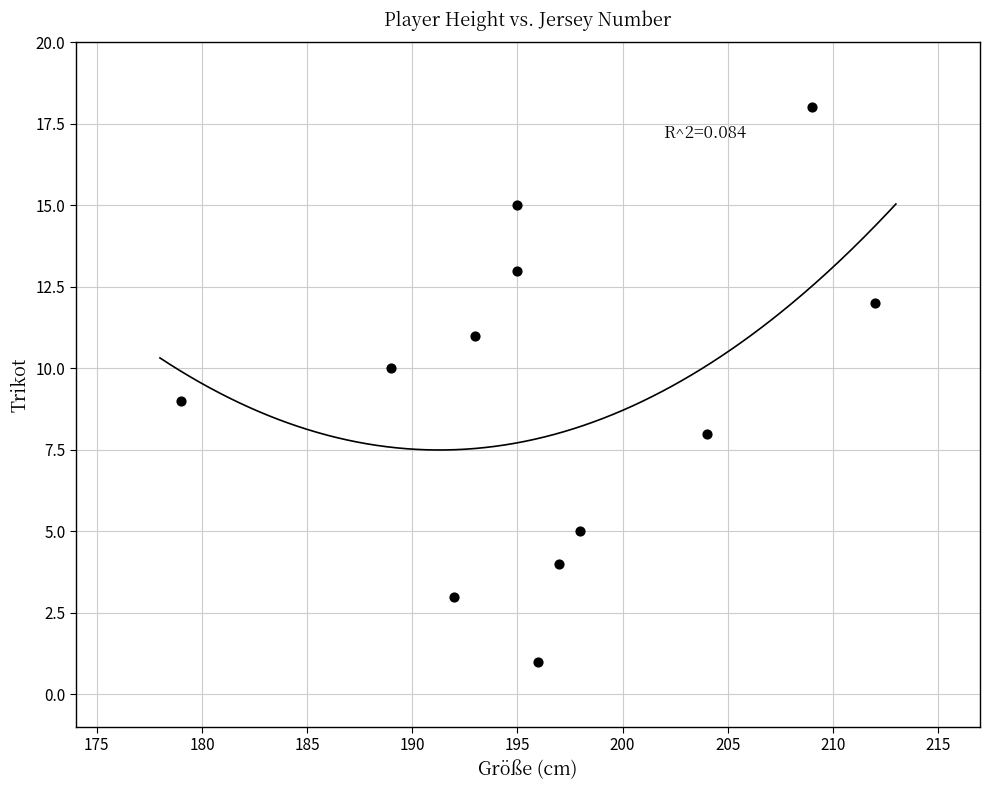

What is the average X value?

197